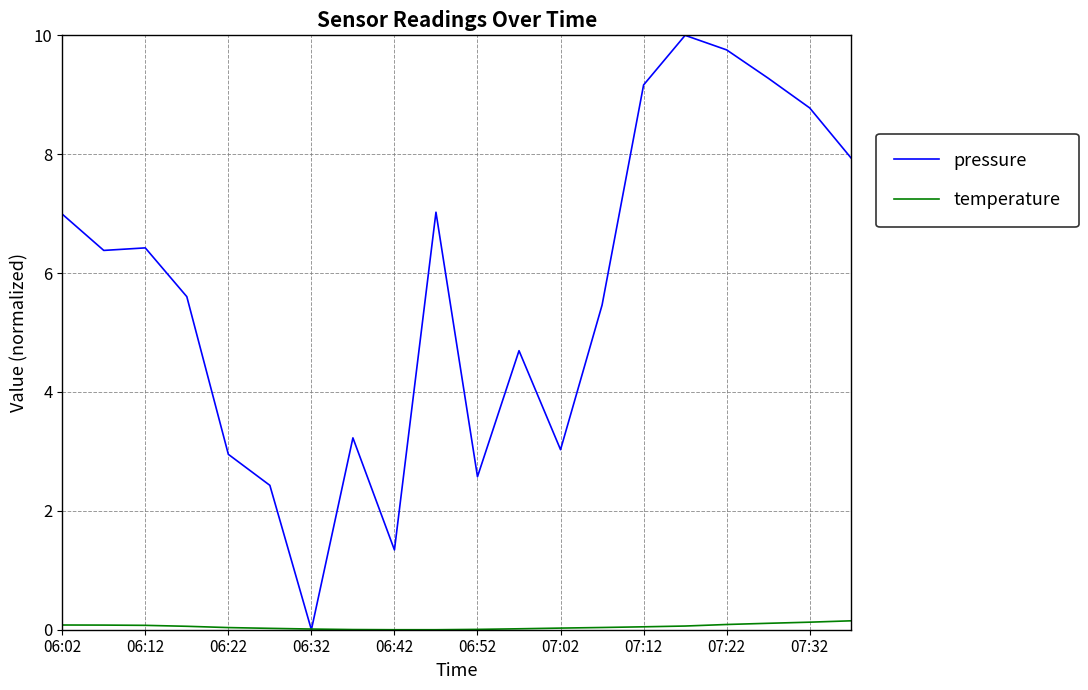

How many intersections are there between pressure and temperature?

2